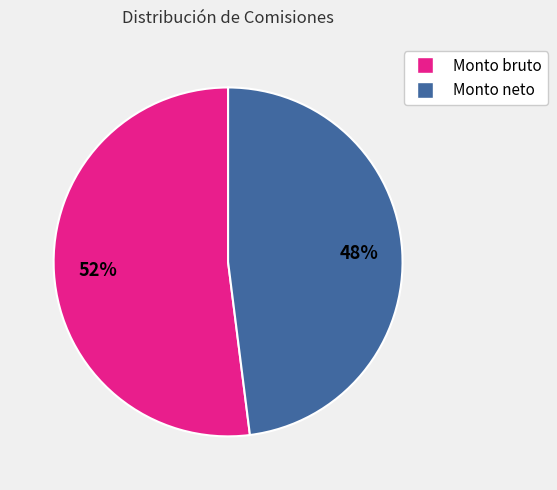

Is there a majority slice in this chart?

Yes